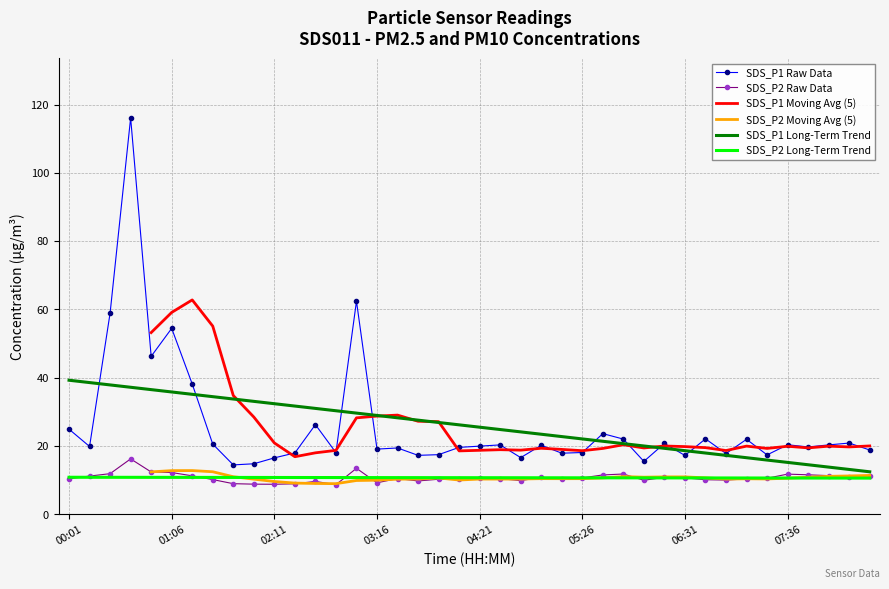

What is the maximum value for SDS_P1 Long-Term Trend?

39.3